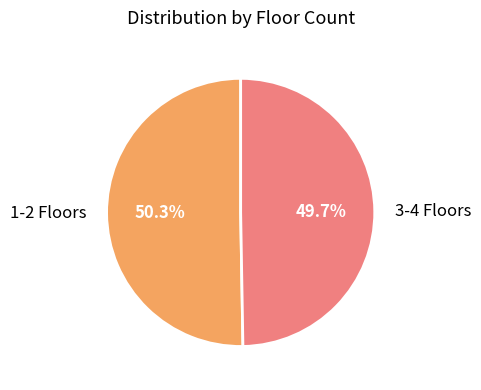

Approximately how many times larger is the value at 1-2 Floors compared to 3-4 Floors?

1.0